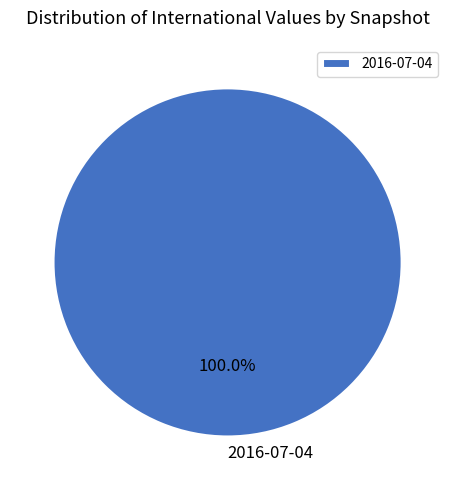

Rank the categories by value from lowest to highest.

2016-07-04